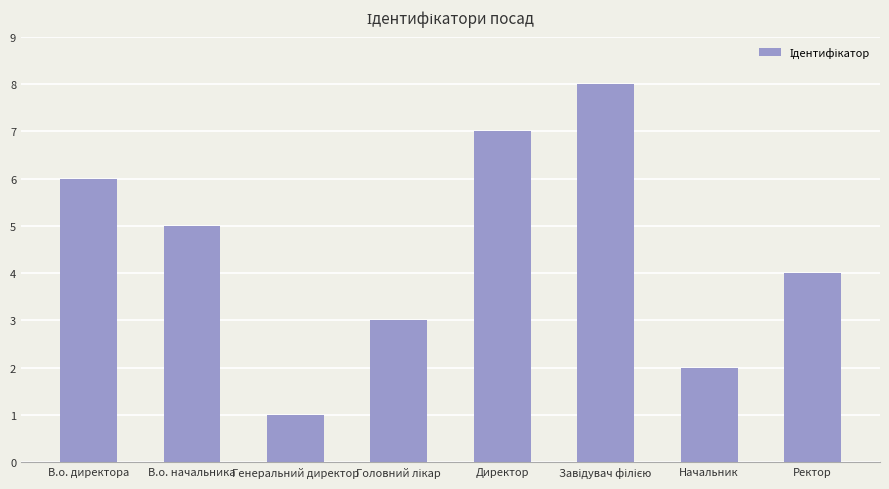

What is the ratio of the value at В.о. директора to the value at В.о. начальника?

1.2